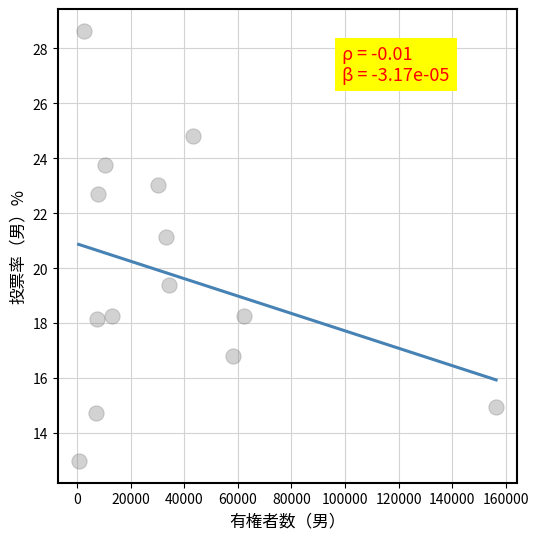

What Y value in the scatter plot is closest to 20?

19.4